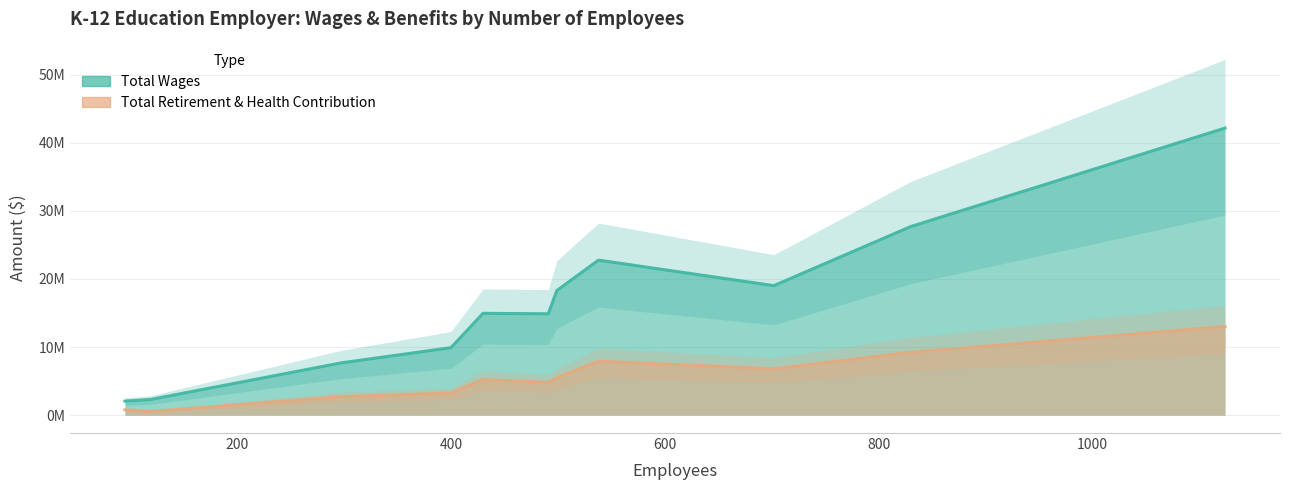

What is the sum of all Total Wages values?

181742667